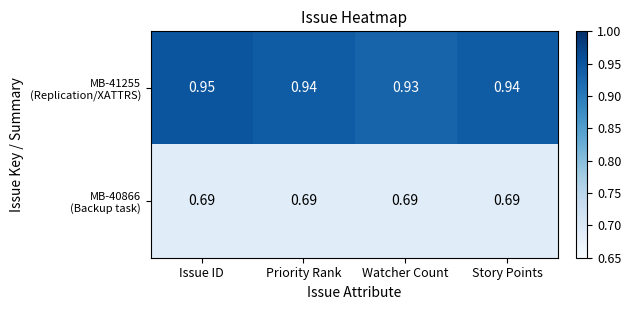

At which category is the sum across all series the highest?

Issue ID